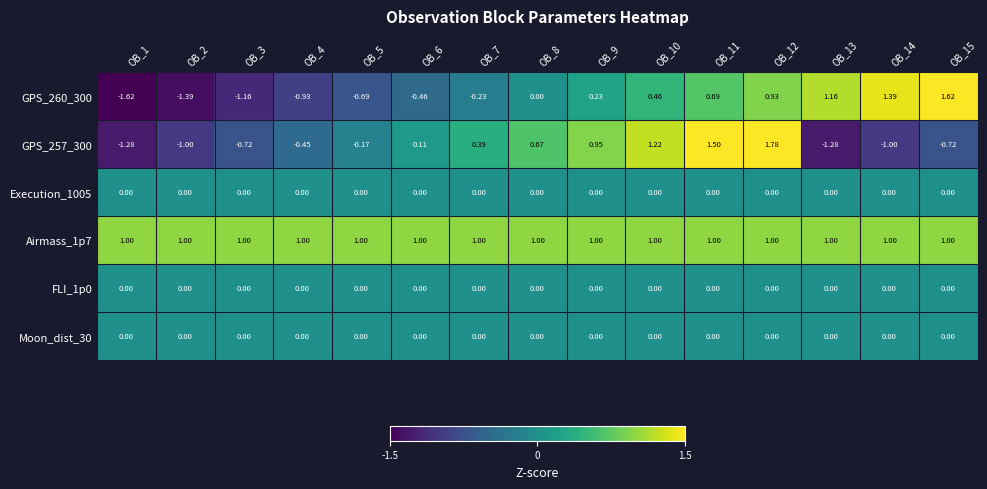

At which category is the sum across all series the highest?

OB_12